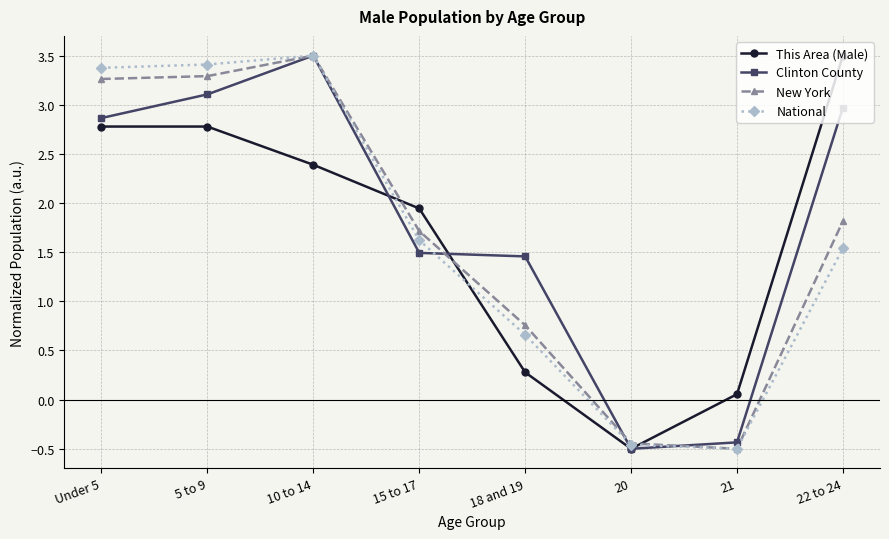

Where is New York nearest to the value 1?

18 and 19